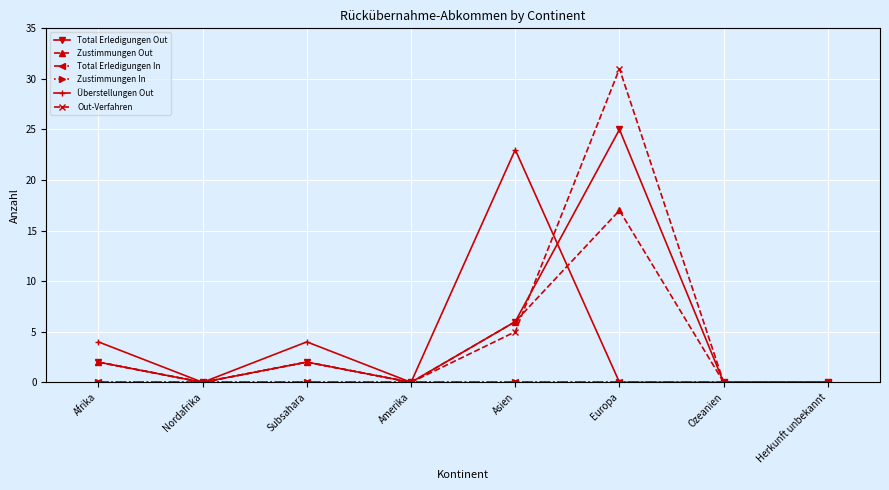

Does the chart have visible grid lines?

Yes